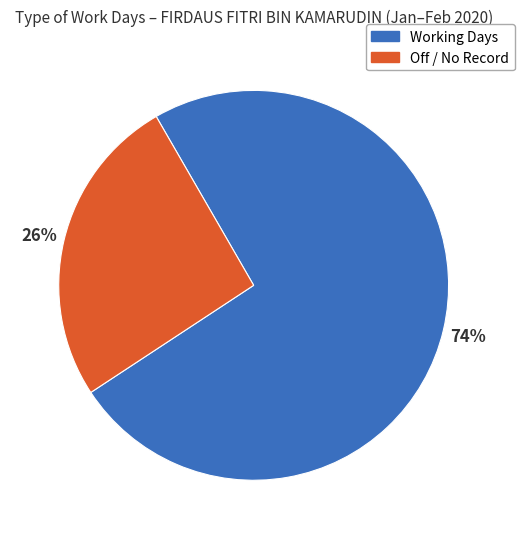

Is there any slice that represents more than half of the pie?

Yes